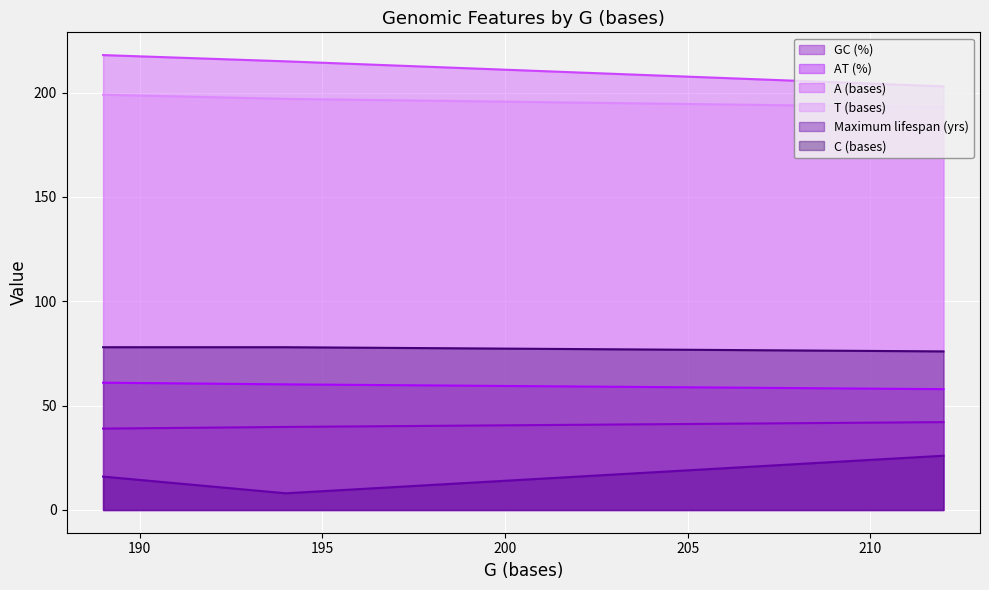

Which series has the largest total across all categories?

A (bases)